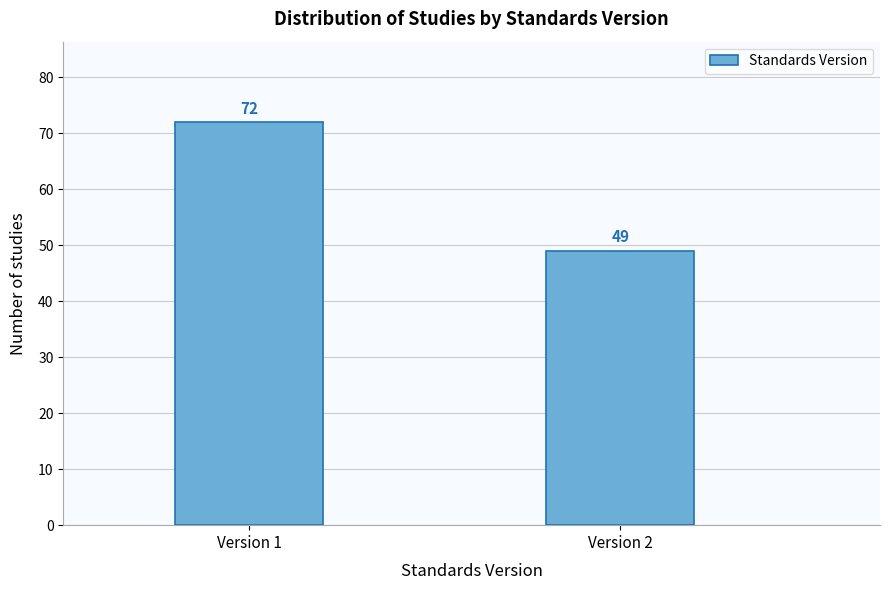

Reading left to right, what are all the values shown in this chart?

Version 1=72	Version 2=49